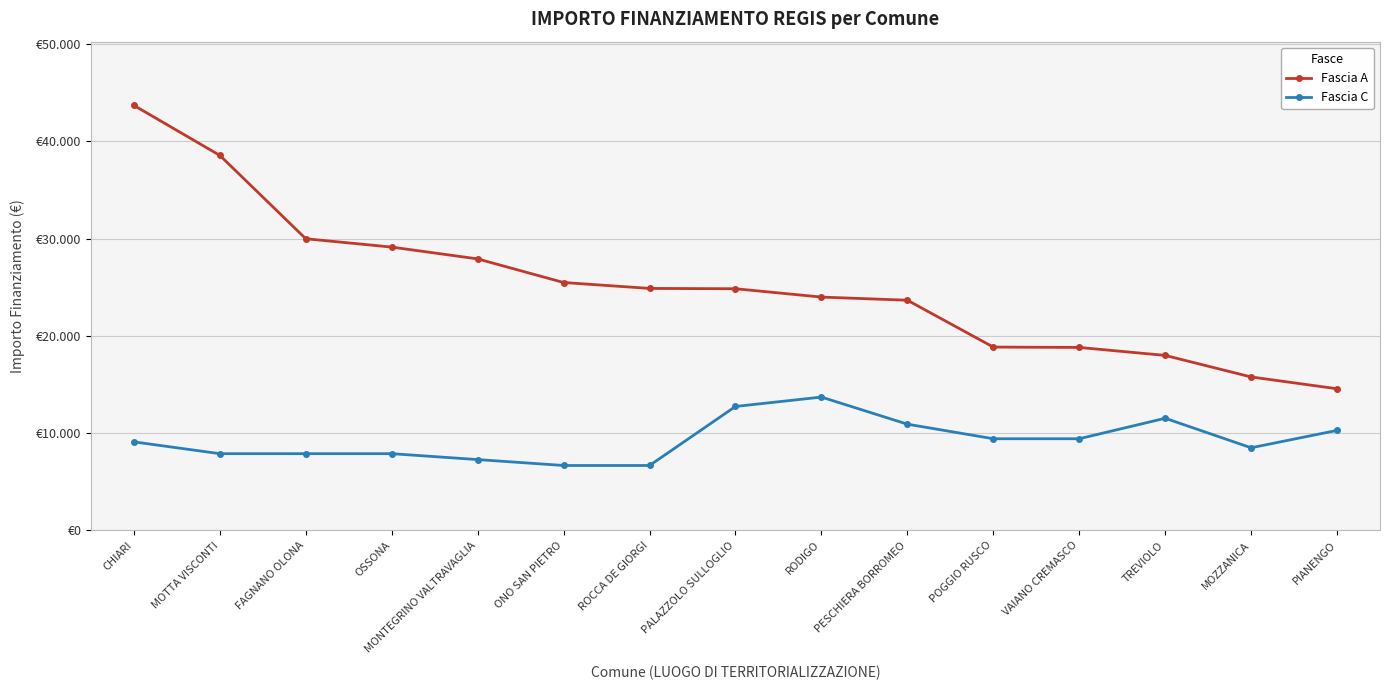

What are all the series names shown in the legend?

Fascia A, Fascia C